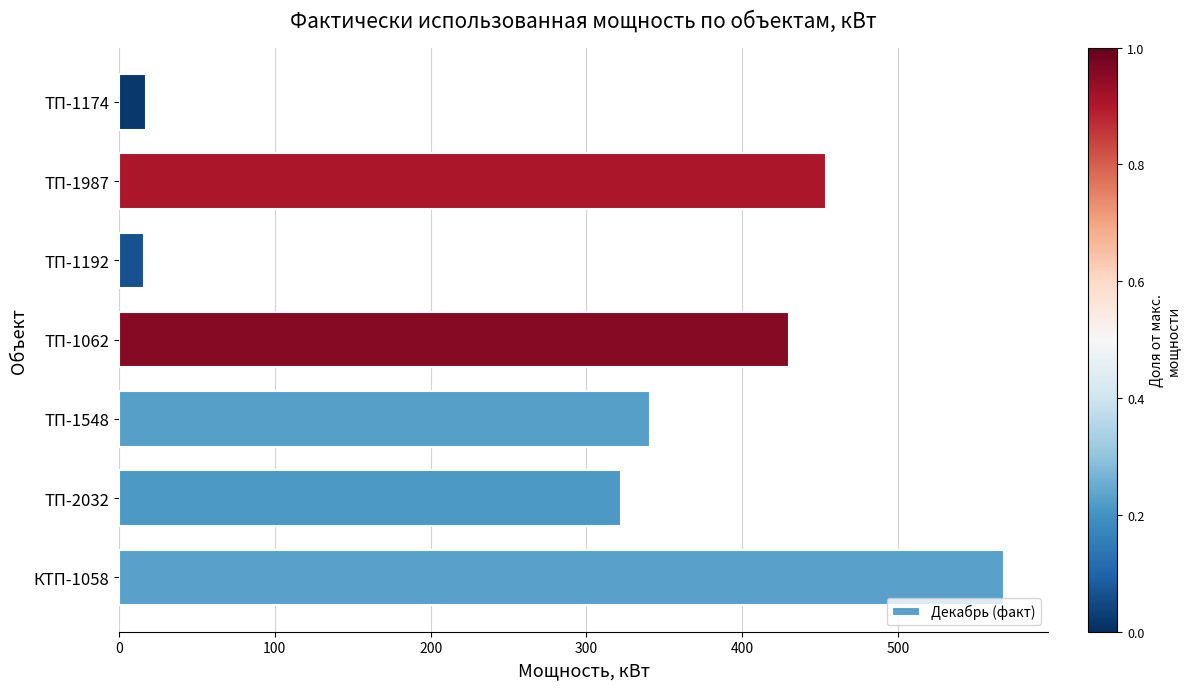

At which label is the value closest to 291?

ТП-2032